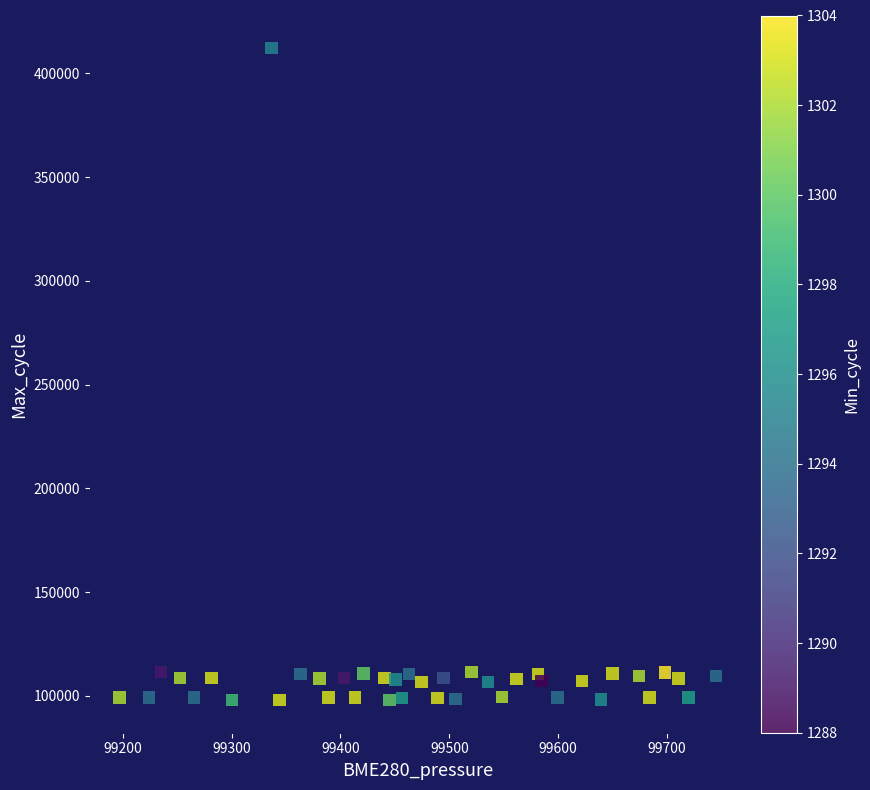

What is the range of Y values (max minus min)?

314124